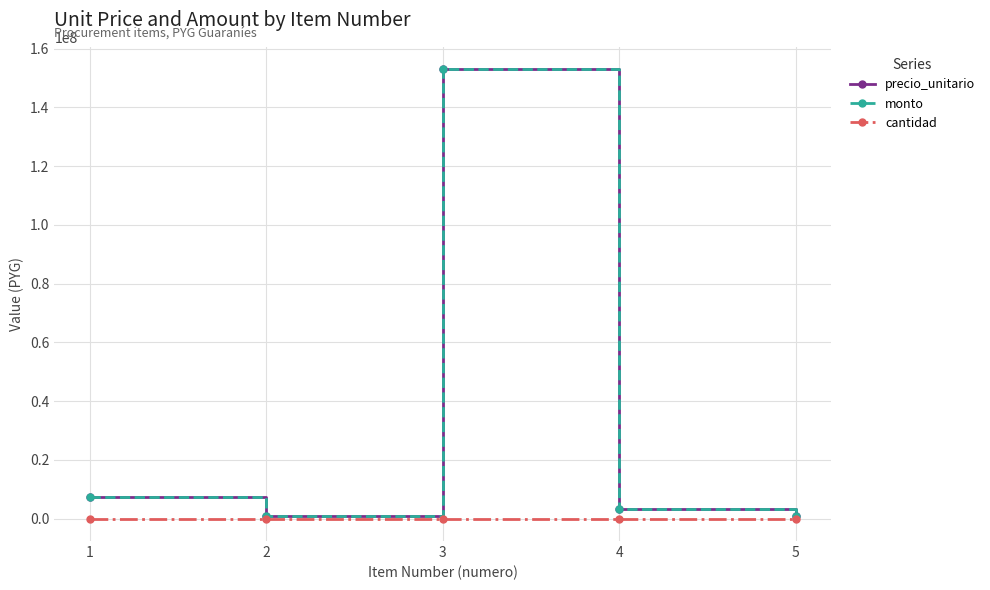

True or false: precio_unitario and cantidad cross at least once.

False